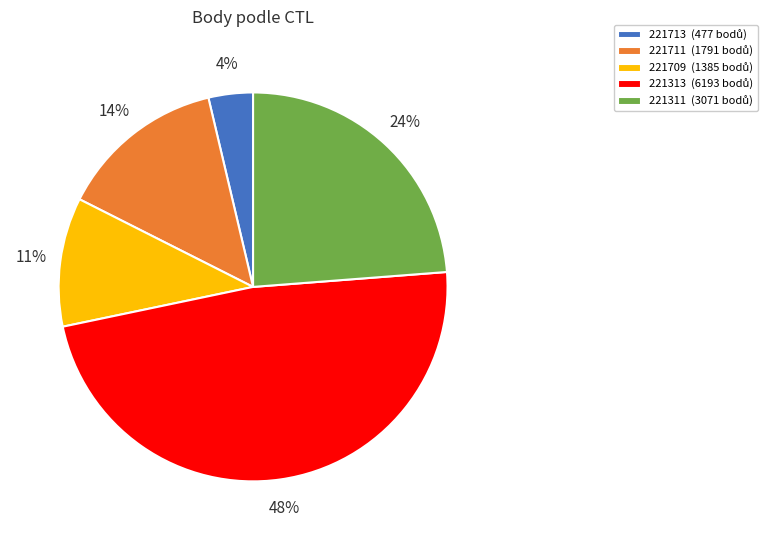

The 221313 slice represents 57% of the pie. True or false?

False